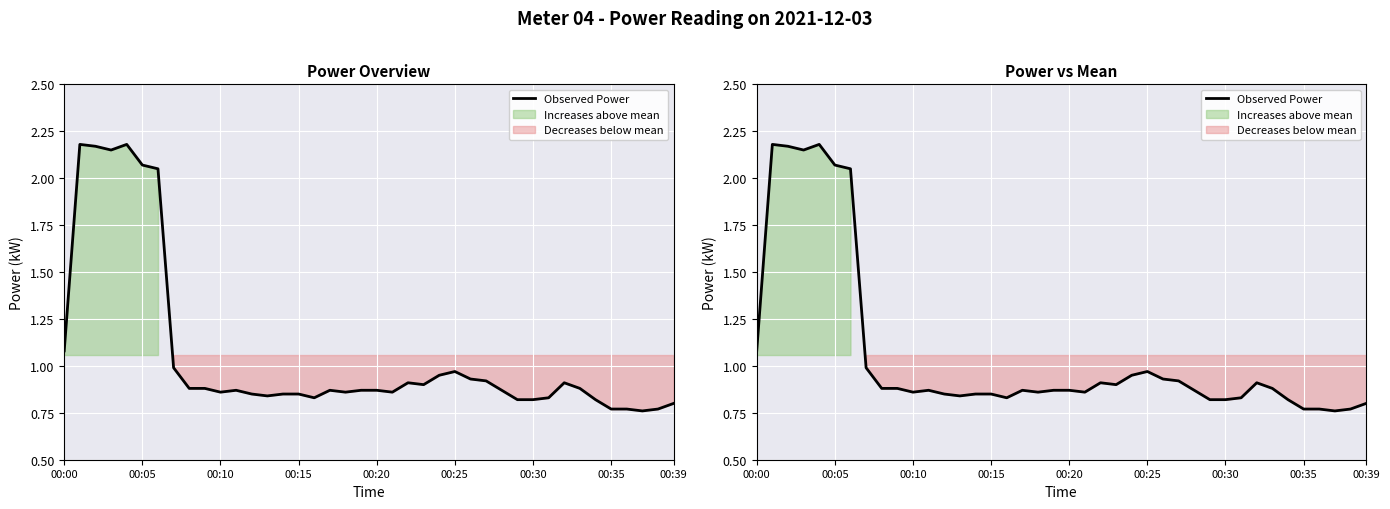

What is the sum of the values at 00:25 and 00:39?

1.8